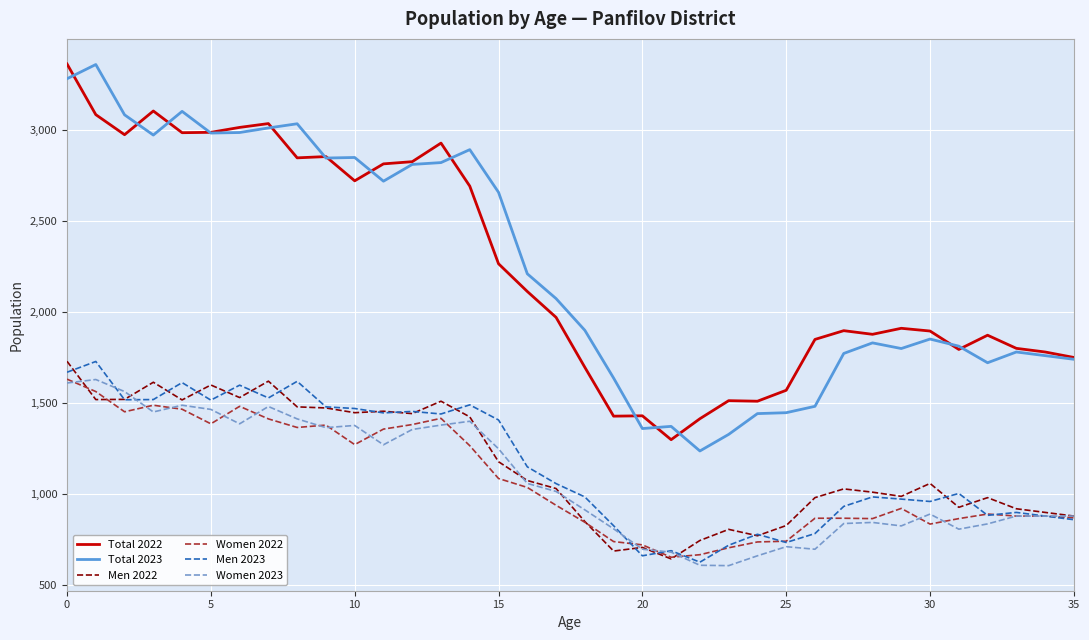

What is the maximum value shown in the chart?

3360